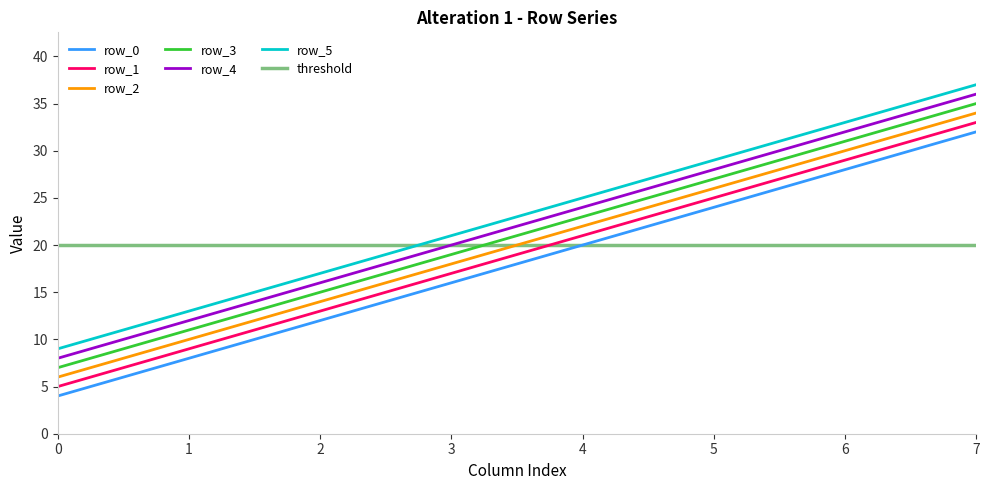

Does the chart display data point markers on the line(s)?

No